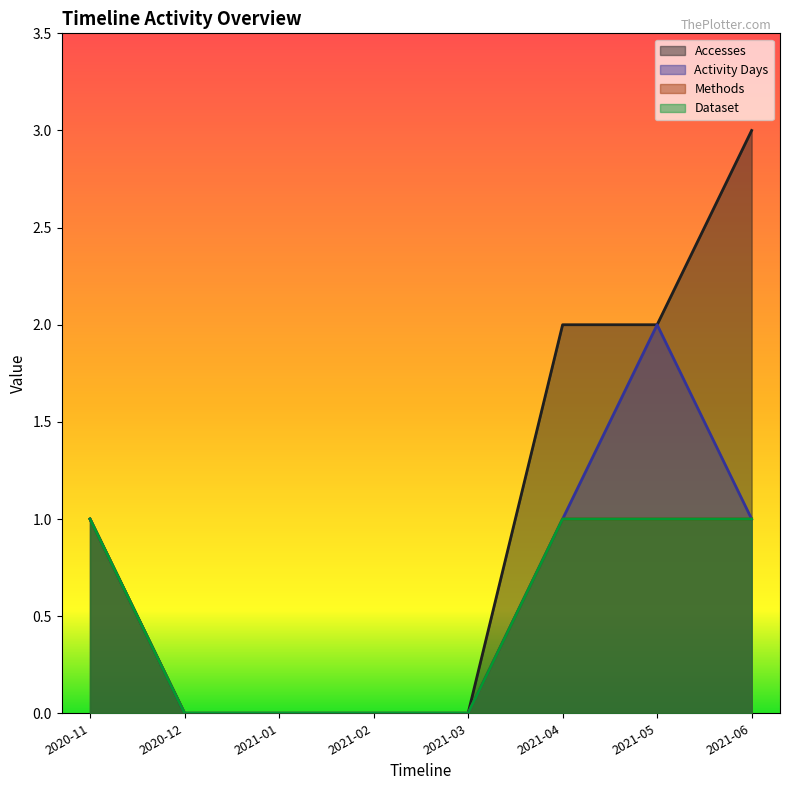

Between 2021-04 and 2021-01, which is larger?

2021-04